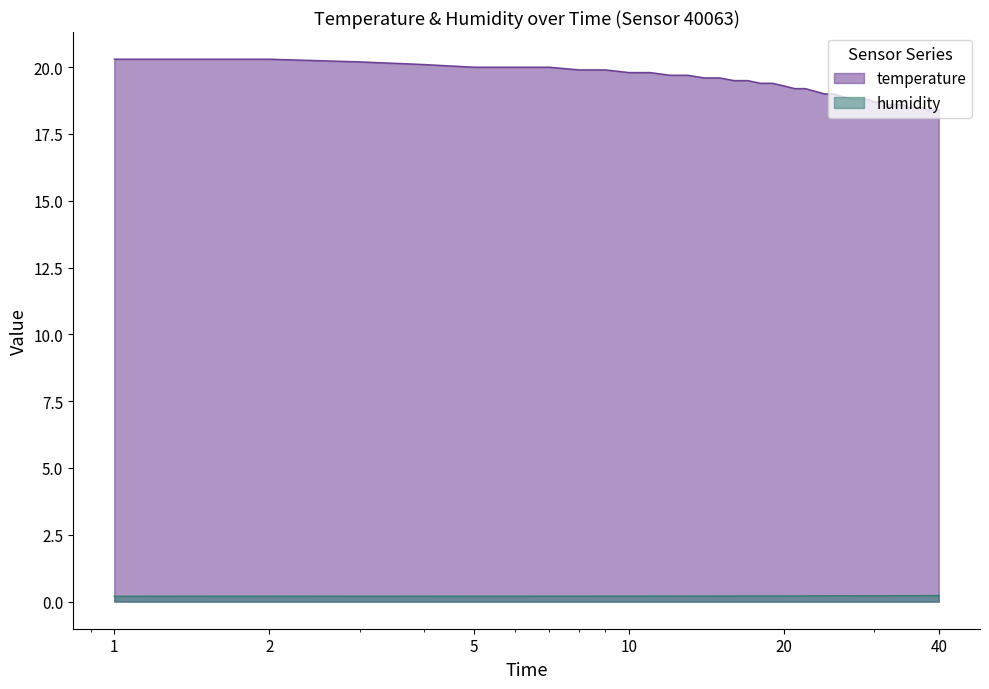

Rank the series by their maximum value, from highest to lowest.

temperature, humidity